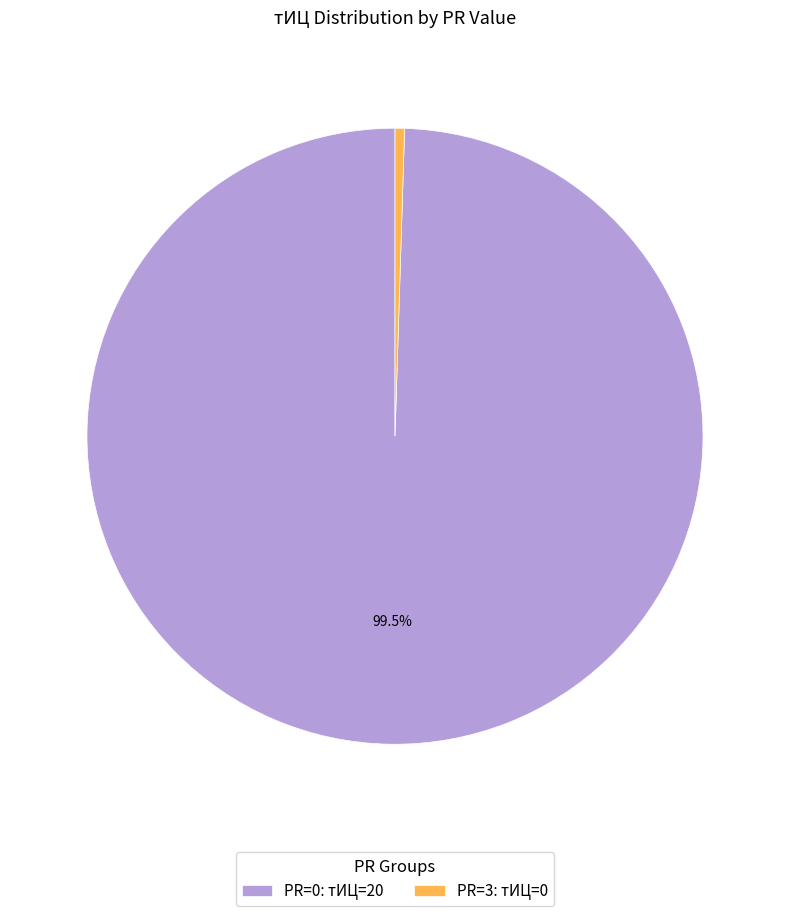

Which has a higher value, PR=0: тИЦ=20 or PR=3: тИЦ=0?

PR=0: тИЦ=20